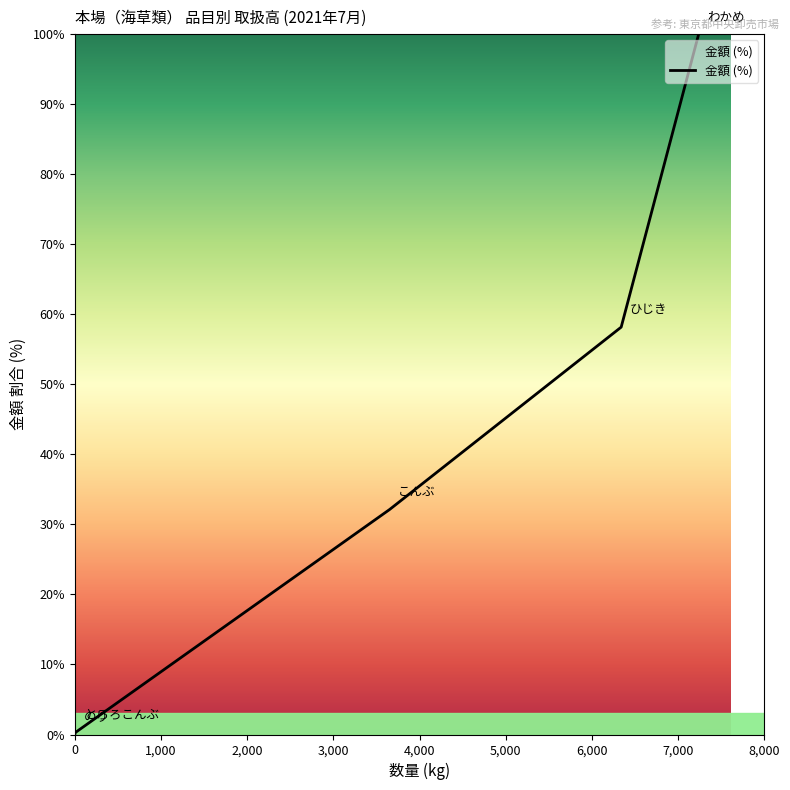

What is the average value?

38.1